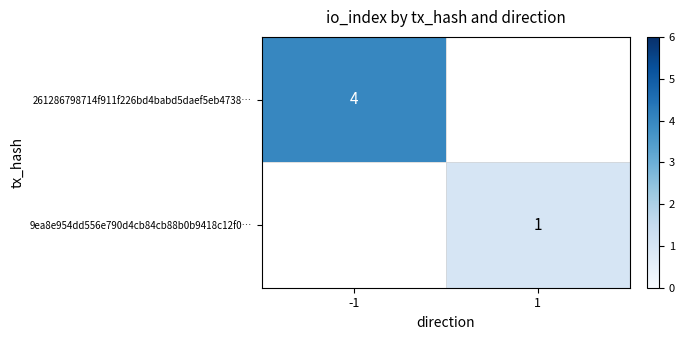

The value of 261286798714f911f226bd4babd5daef5eb4738… at -1 is 3. True or false?

False